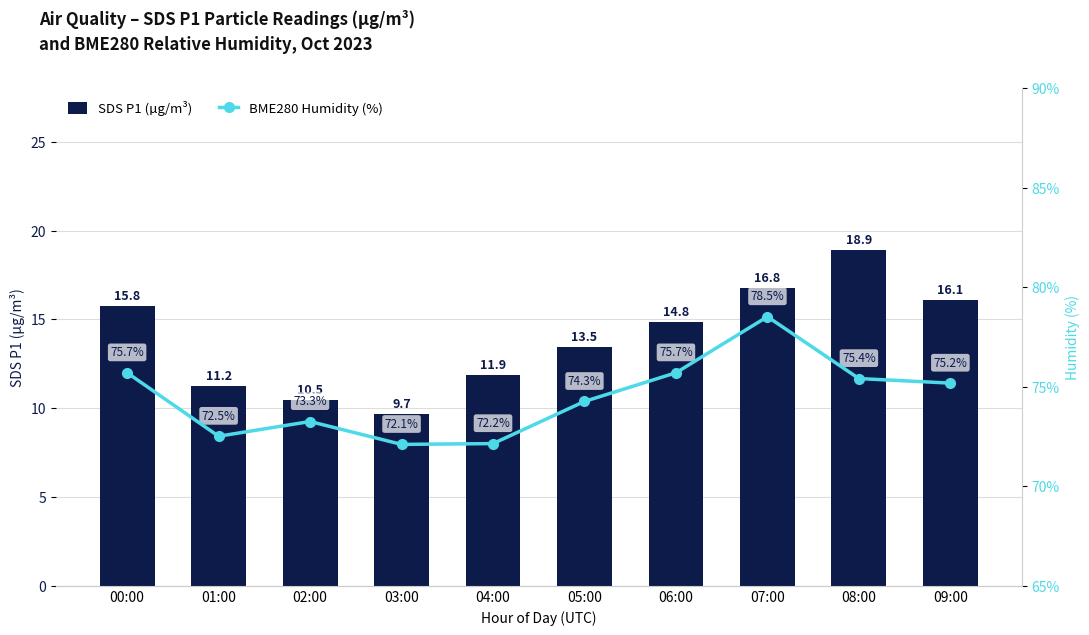

The value of BME280 Humidity (%) at 02:00 is 99.8. True or false?

False